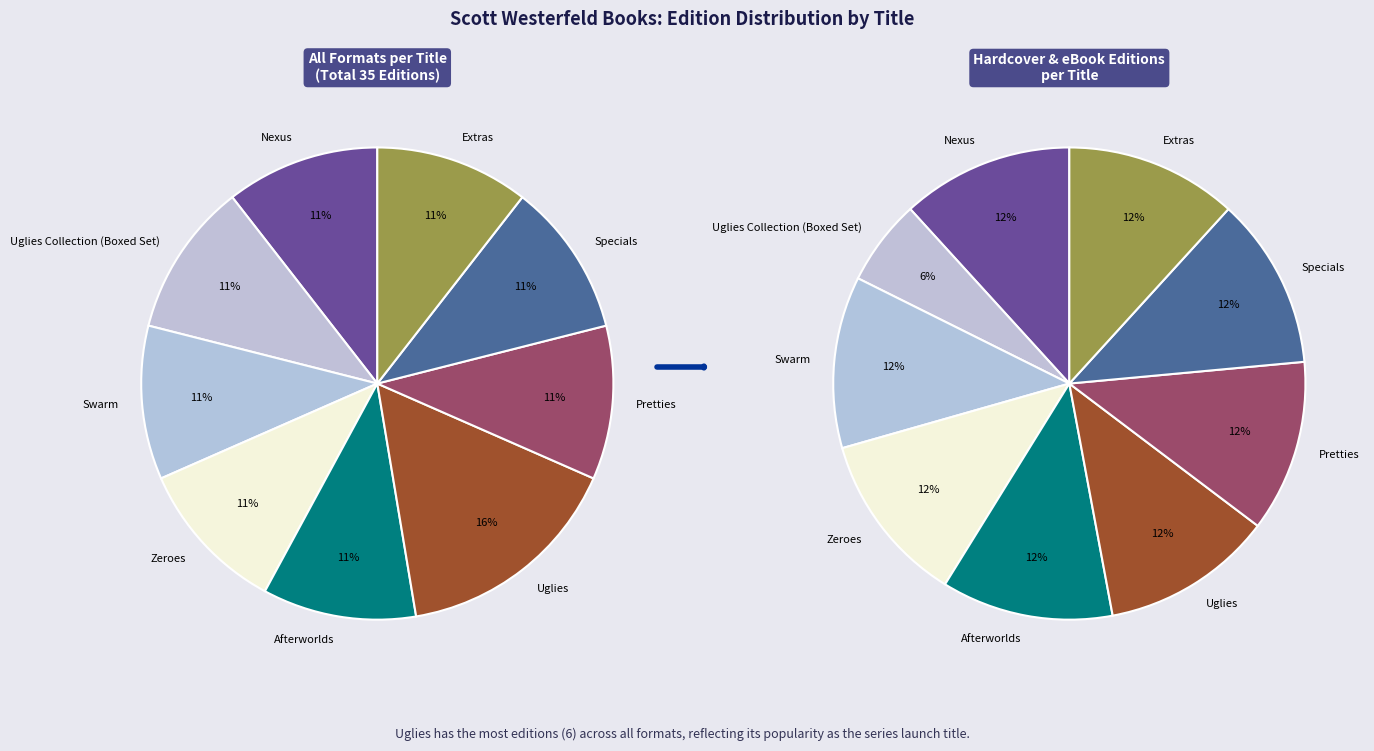

To the nearest percent, what portion does Swarm represent?

11%